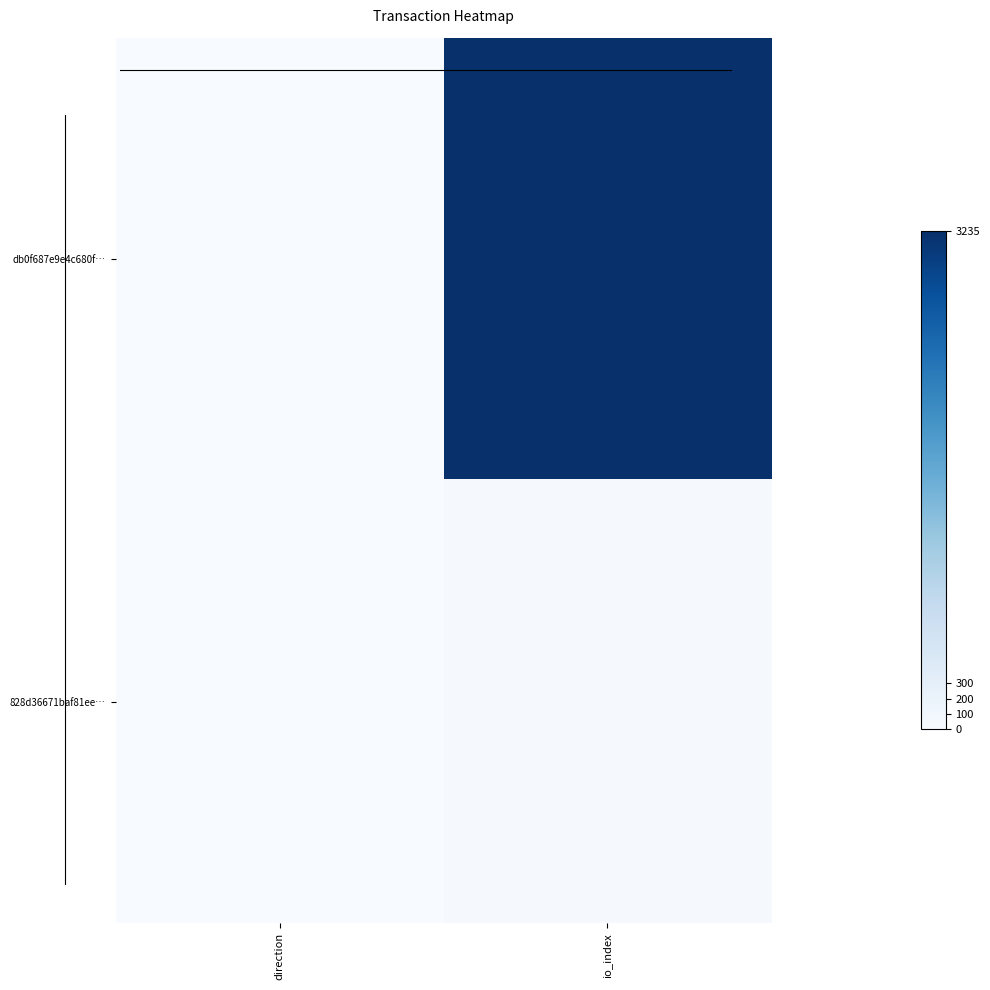

What is the total value across all series at io_index?

3269